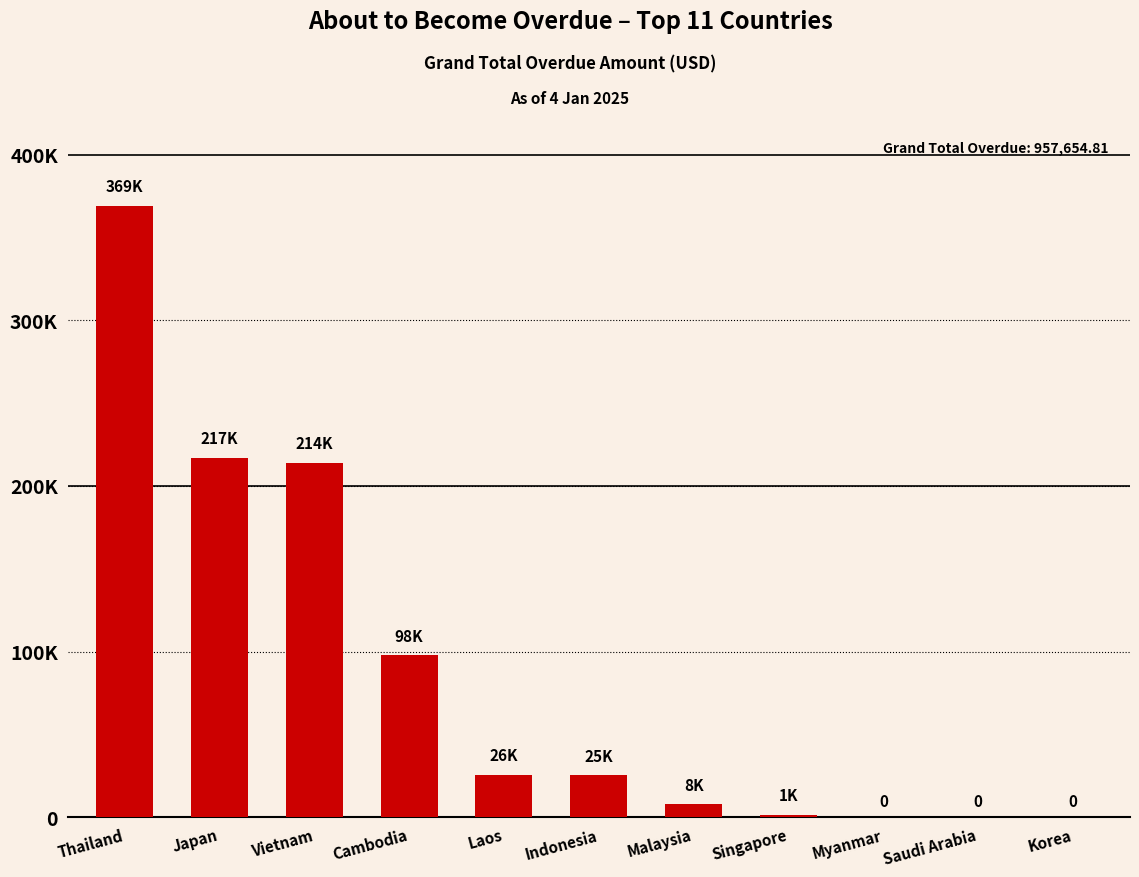

Is it true that the value at Singapore is 1475.0?

True